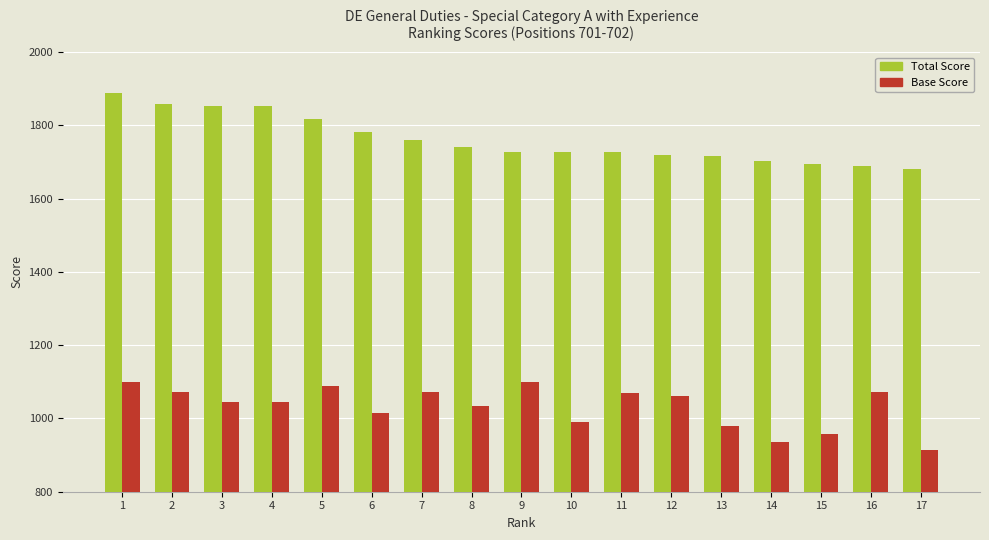

Is it true that Total Score equals 1853 at 4?

True